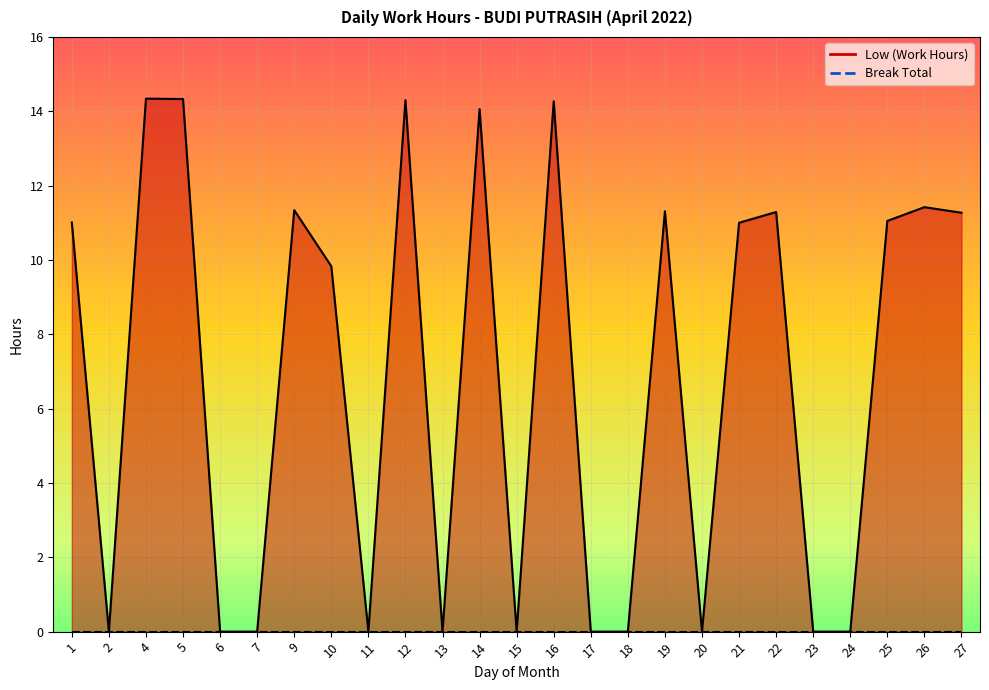

Rank the categories by value from lowest to highest.

2, 6, 7, 11, 13, 15, 17, 18, 20, 23, 24, 10, 21, 1, 25, 27, 22, 19, 9, 26, 14, 16, 12, 5, 4